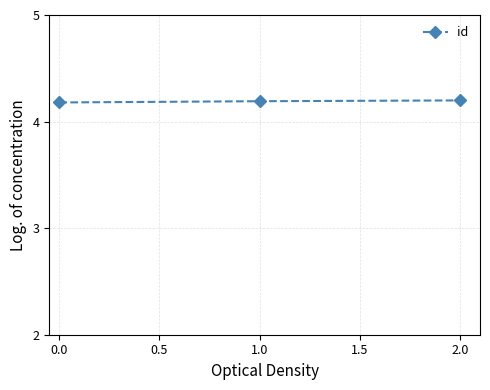

Reading left to right, extract all data points from this chart.

4.2	4.2	4.2